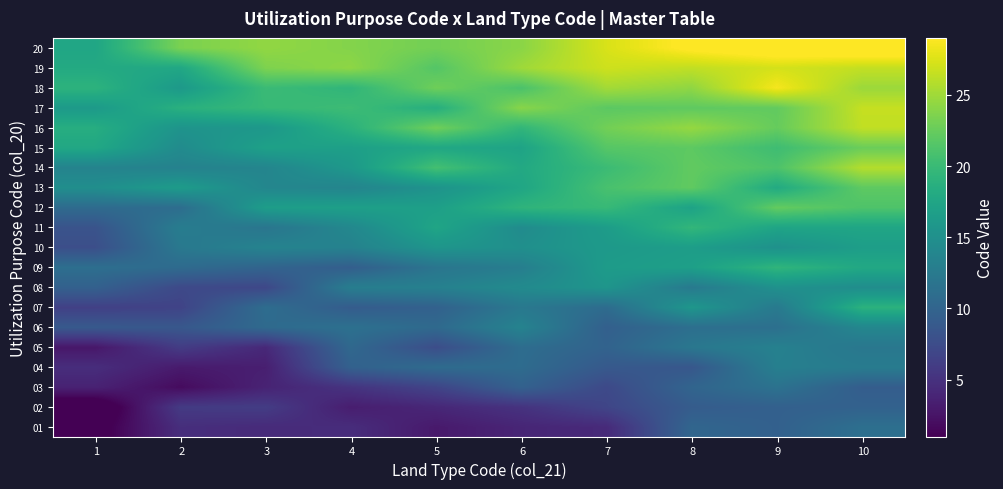

How many data points does each series have?

10